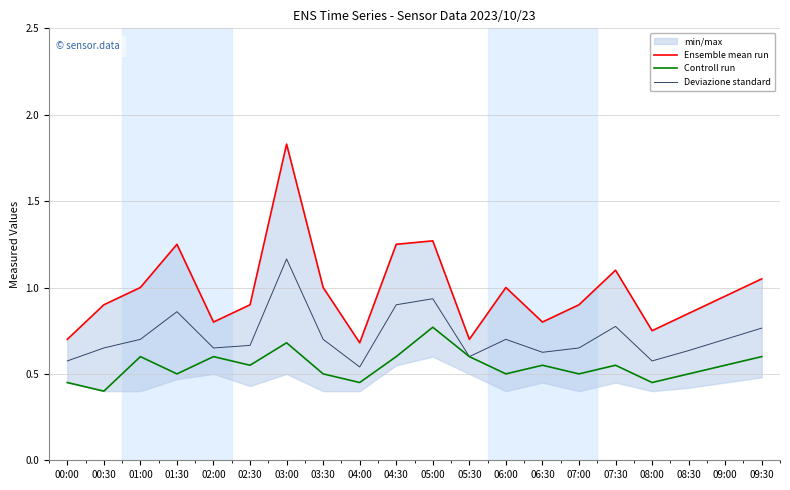

List the series in order of their peak value, highest first.

Ensemble mean run, Deviazione standard, Controll run